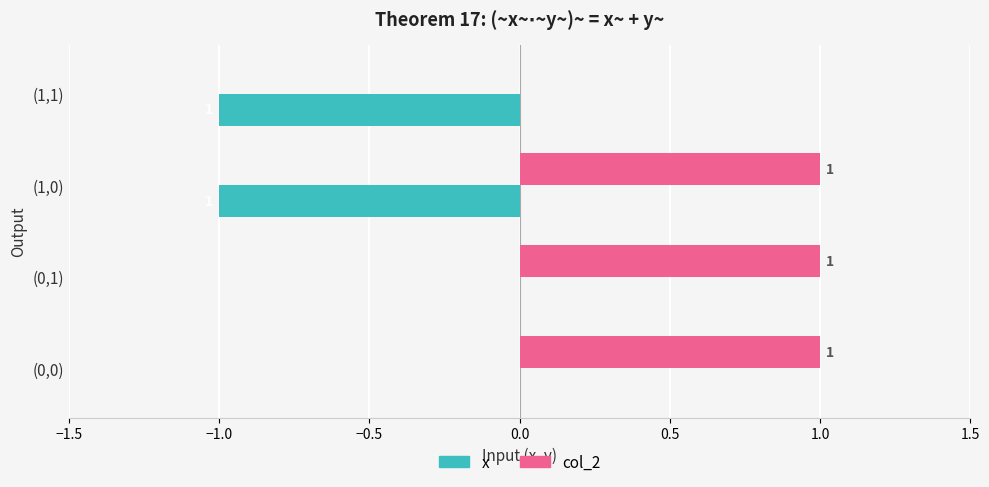

What are all the series names shown in the legend?

x, col_2